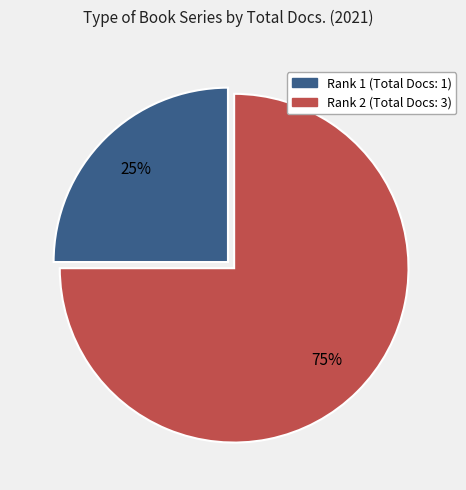

Which slice is the smallest?

Rank 1